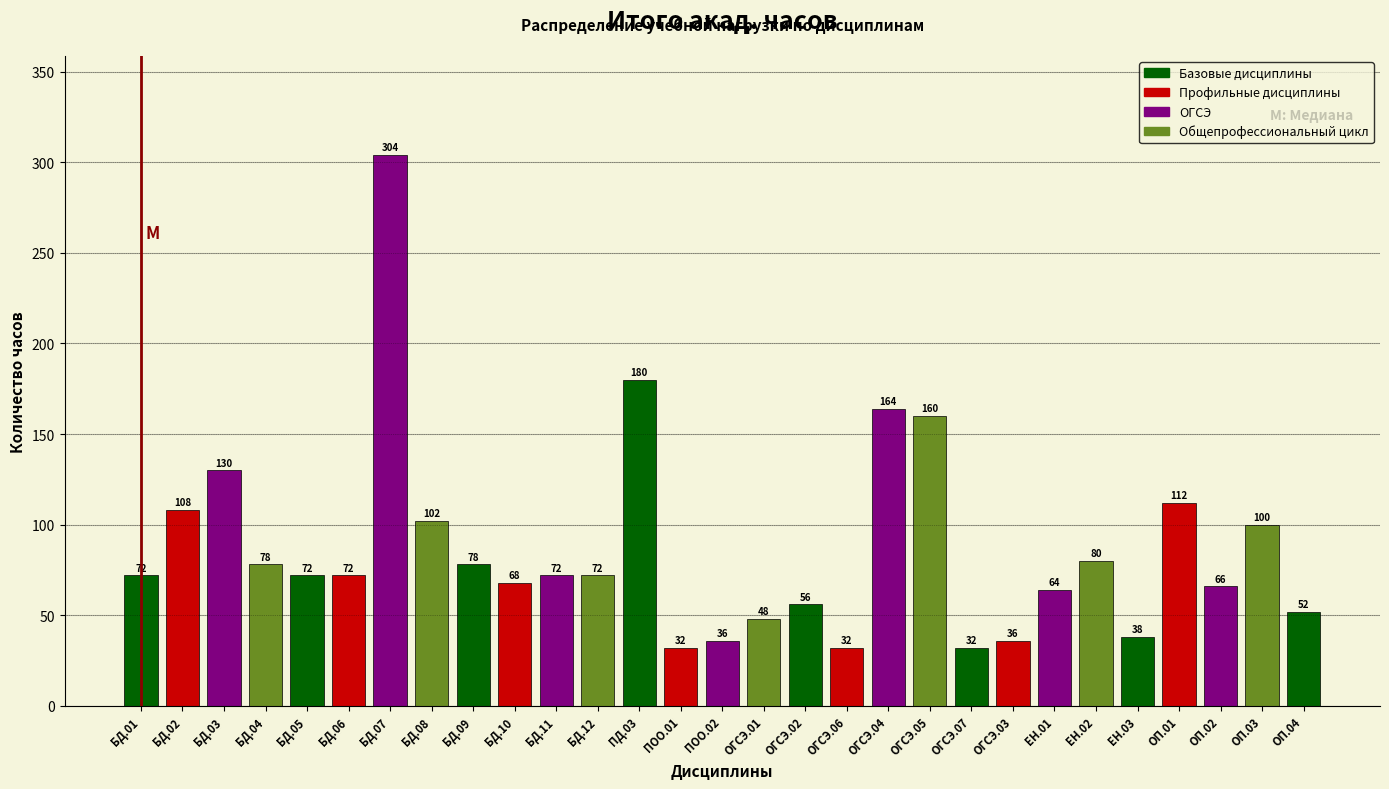

Reading left to right, what are all the values shown in this chart?

БД.01=72	БД.02=108	БД.03=130	БД.04=78	БД.05=72	БД.06=72	БД.07=304	БД.08=102	БД.09=78	БД.10=68	БД.11=72	БД.12=72	ПД.03=180	ПОО.01=32	ПОО.02=36	ОГСЭ.01=48	ОГСЭ.02=56	ОГСЭ.06=32	ОГСЭ.04=164	ОГСЭ.05=160	ОГСЭ.07=32	ОГСЭ.03=36	ЕН.01=64	ЕН.02=80	ЕН.03=38	ОП.01=112	ОП.02=66	ОП.03=100	ОП.04=52